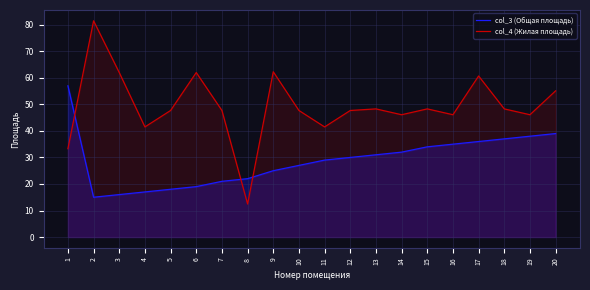

At which category is the sum across all series the highest?

17